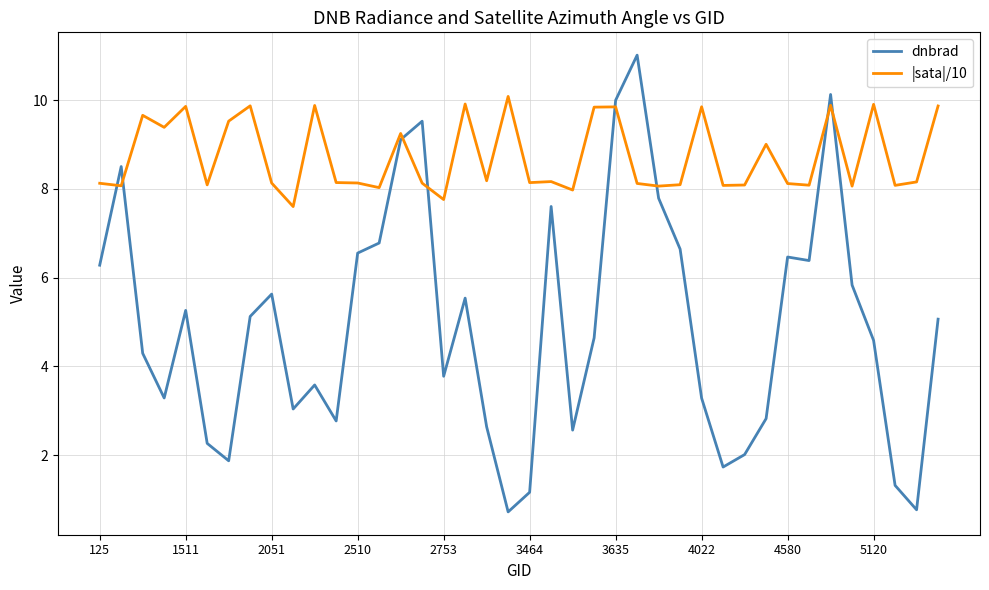

What is the smallest value displayed?

0.7